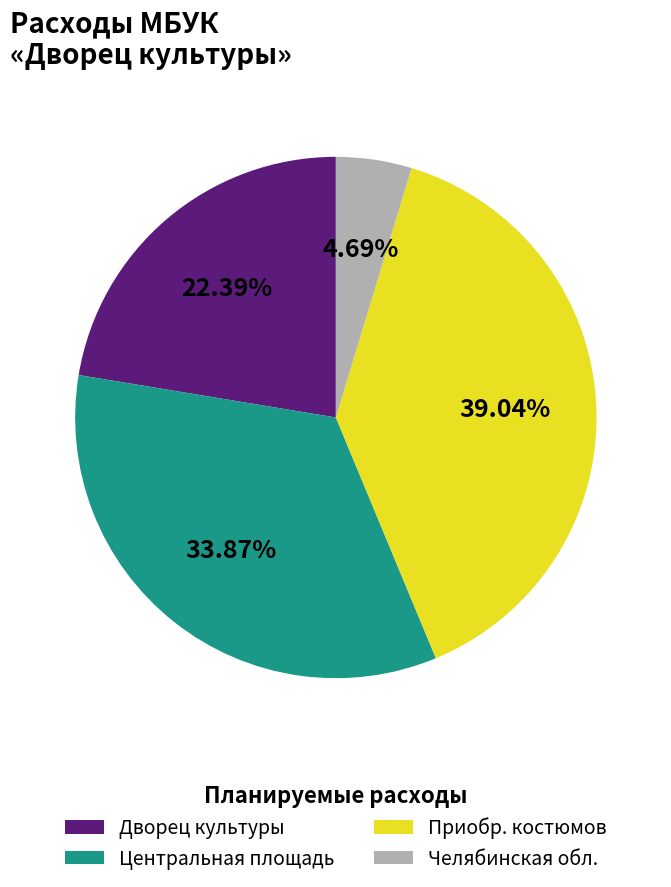

To the nearest percent, what is the average slice percentage?

25%